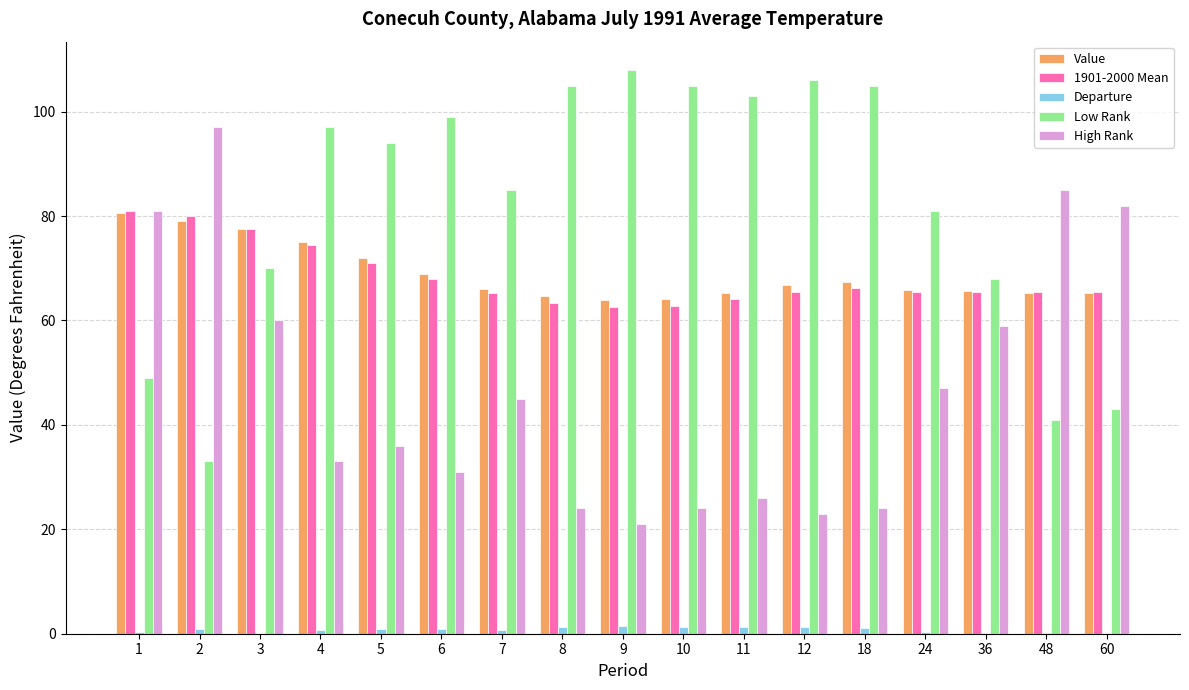

Which series has the largest total across all categories?

Low Rank